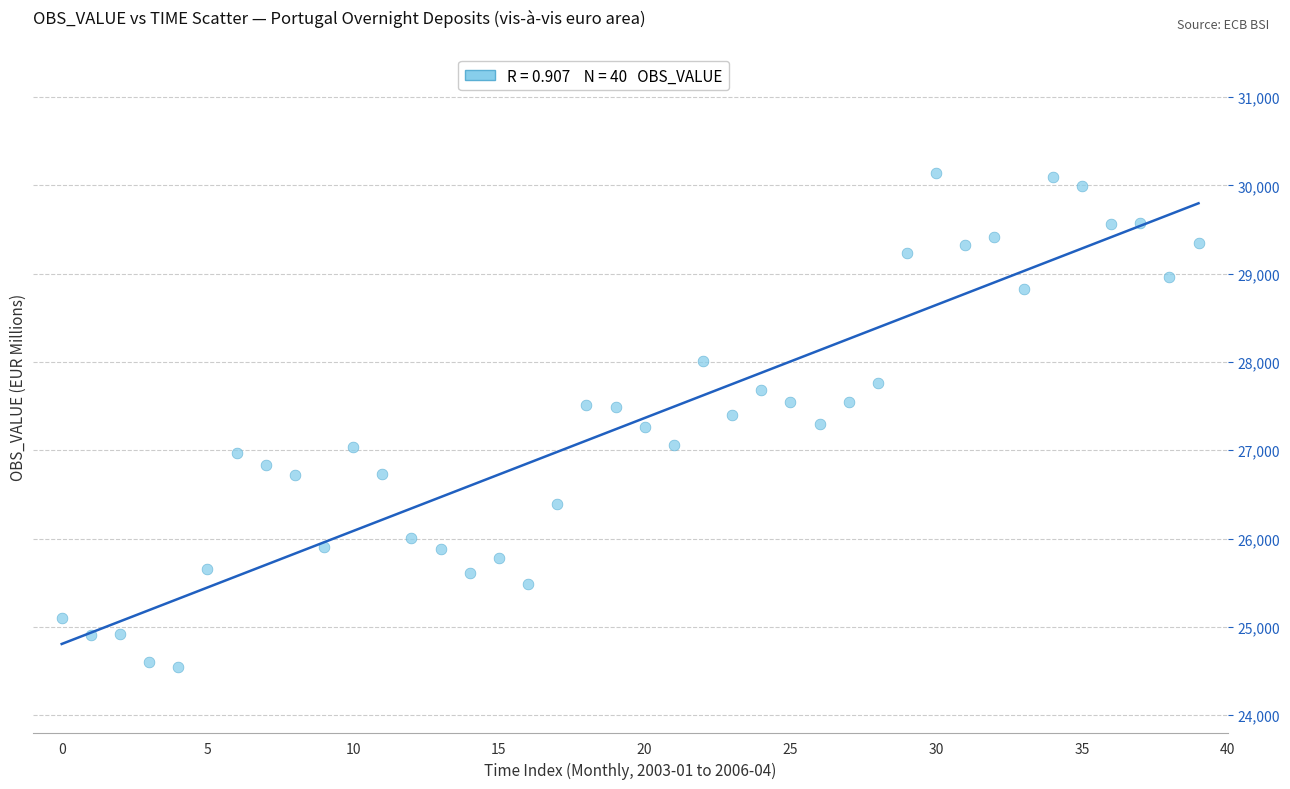

What is the range of Y values (max minus min)?

5602